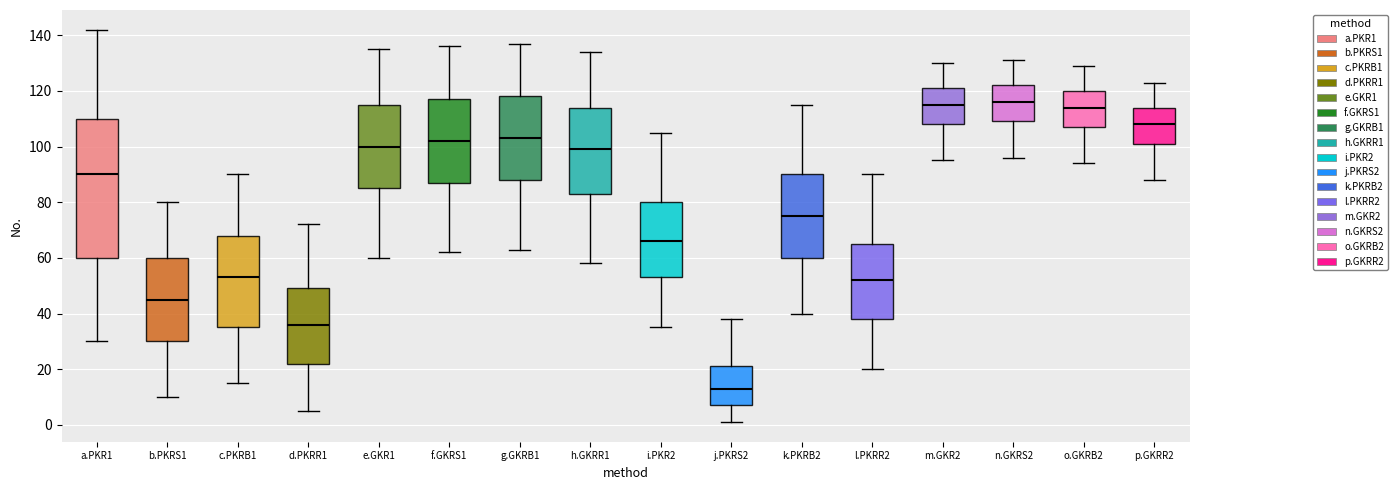

Reading left to right, transcribe this box plot: for each box, give where its median line is, the range the box spans, and where its two whiskers end, as read against the y-axis. The values are not printed on the chart, so give them approximately, as read against the axis.

a.PKR1: median 90, box 60 to 110, whiskers 30 to 142
b.PKRS1: median 46, box 30 to 60, whiskers 10 to 80
c.PKRB1: median 54, box 36 to 68, whiskers 16 to 90
d.PKRR1: median 36, box 22 to 50, whiskers 6 to 72
e.GKR1: median 100, box 86 to 116, whiskers 60 to 136
f.GKRS1: median 102, box 88 to 118, whiskers 62 to 136
g.GKRB1: median 104, box 88 to 118, whiskers 64 to 138
h.GKRR1: median 100, box 84 to 114, whiskers 58 to 134
i.PKR2: median 66, box 54 to 80, whiskers 36 to 106
j.PKRS2: median 14, box 8 to 22, whiskers 2 to 38
k.PKRB2: median 76, box 60 to 90, whiskers 40 to 116
l.PKRR2: median 52, box 38 to 66, whiskers 20 to 90
m.GKR2: median 116, box 108 to 122, whiskers 96 to 130
n.GKRS2: median 116, box 110 to 122, whiskers 96 to 132
o.GKRB2: median 114, box 108 to 120, whiskers 94 to 130
p.GKRR2: median 108, box 102 to 114, whiskers 88 to 124